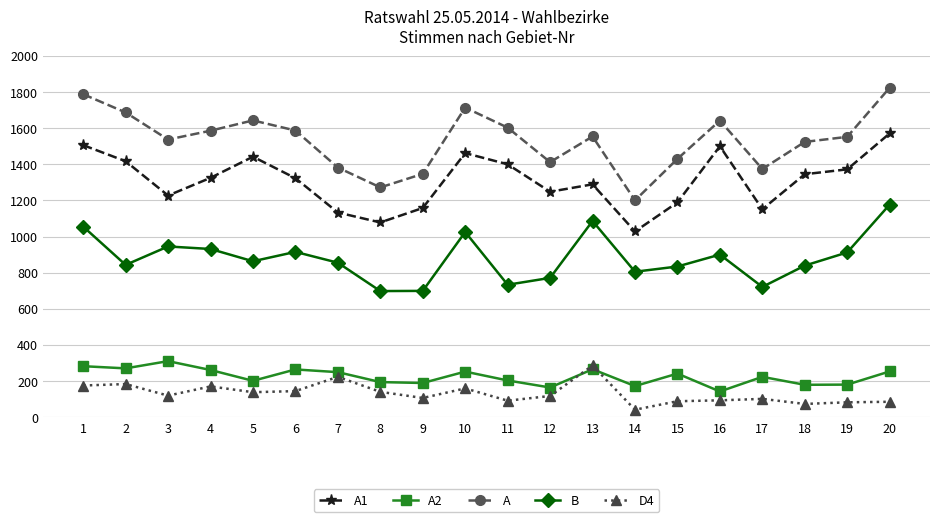

How many interior local peaks does the B series have?

5